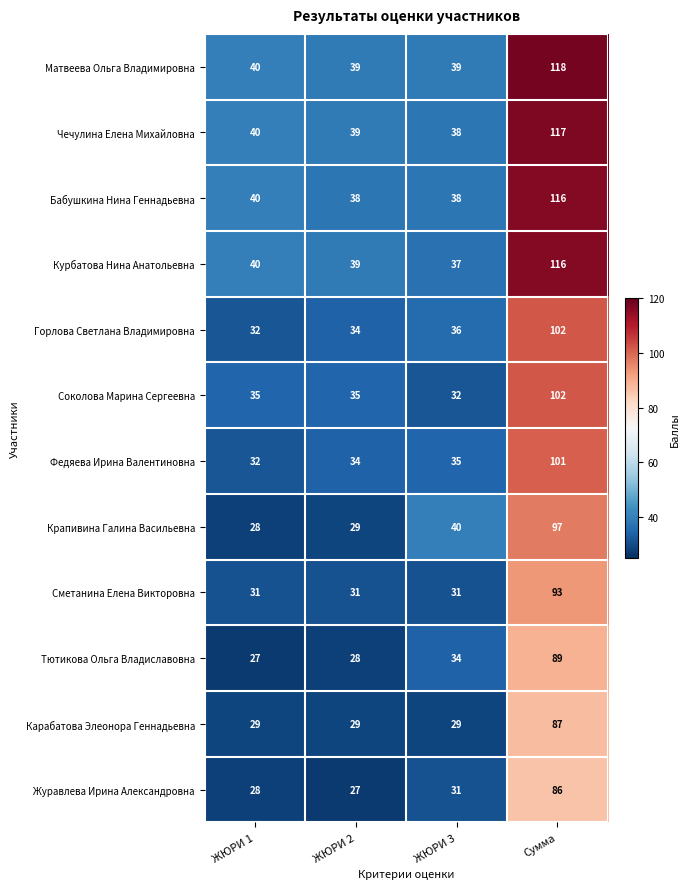

The value of Соколова Марина Сергеевна at ЖЮРИ 3 is 51. True or false?

False